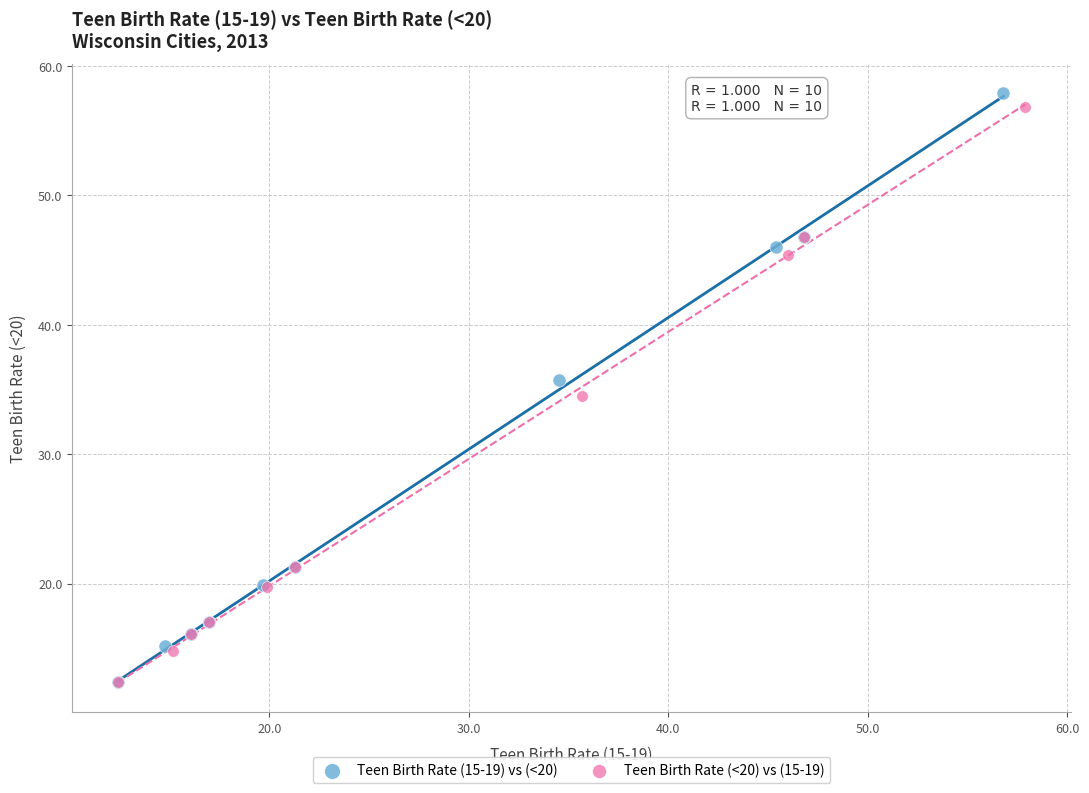

Which series contains the highest Y value?

Teen Birth Rate (15-19) vs (<20)